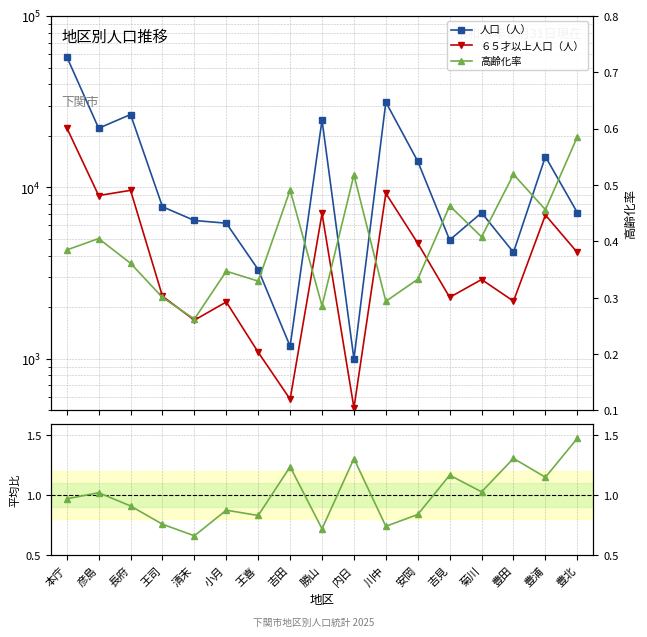

True or false: ６５才以上人口（人） has a value of 11225.3 at 勝山.

False